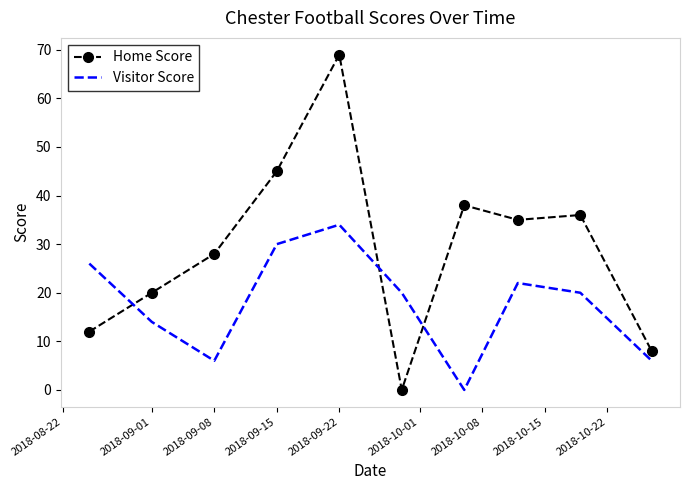

Rank the series by their average value, from lowest to highest.

Visitor Score, Home Score